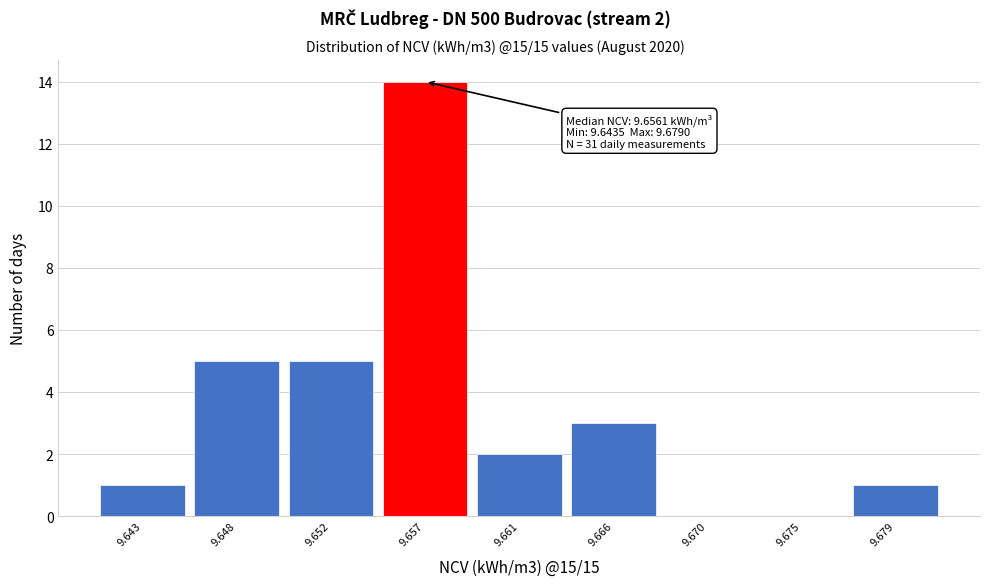

Reading left to right, list all the values displayed in this chart.

9.643=1	9.648=5	9.652=5	9.657=14	9.661=2	9.666=3	9.670=0	9.675=0	9.679=1